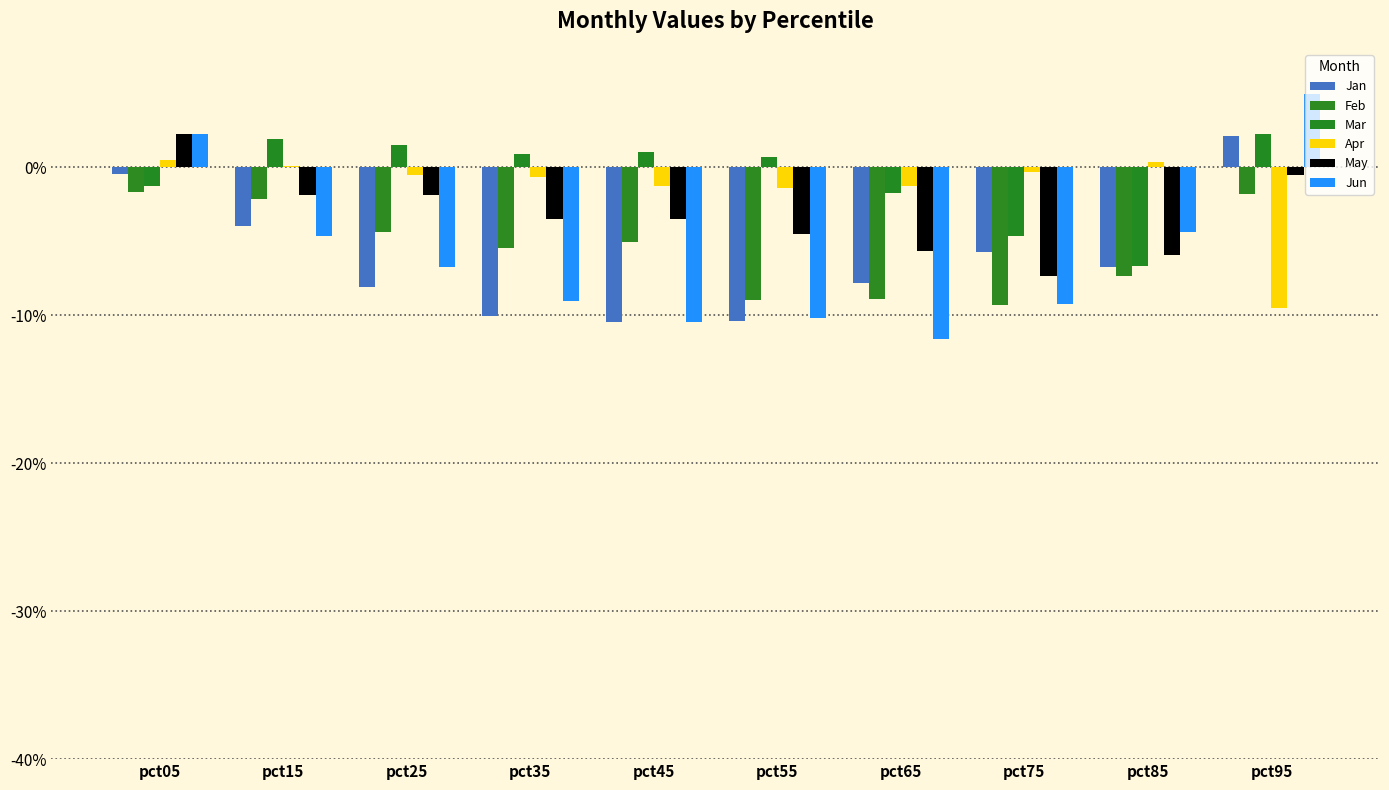

At which category is the sum across all series the highest?

pct05